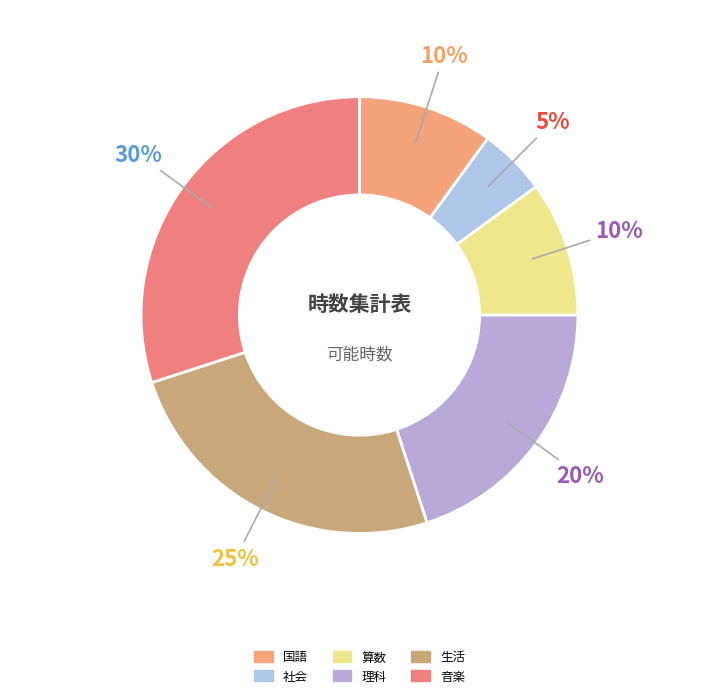

Which slice is the smallest?

社会